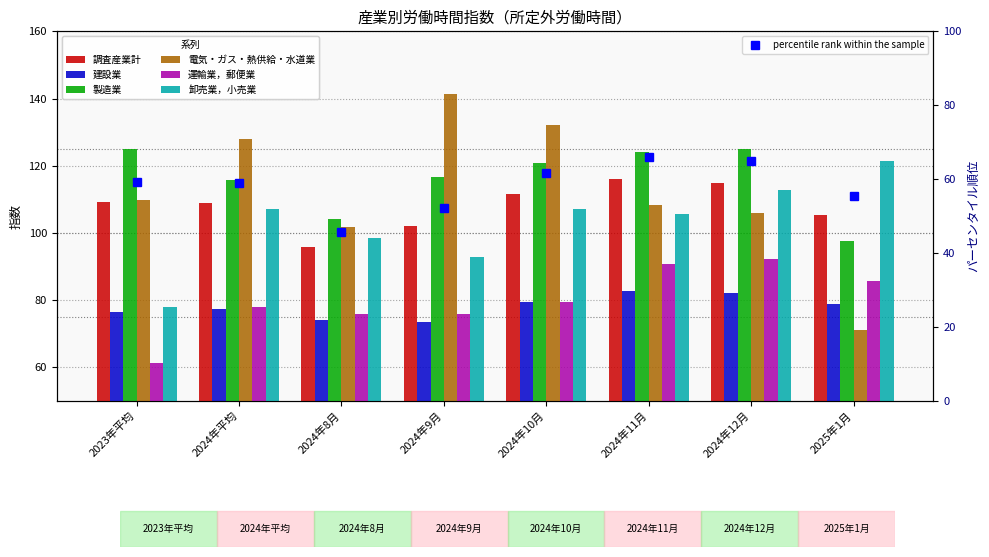

What is the difference between the 卸売業，小売業 values at 2024年12月 and 2024年9月?

20.0